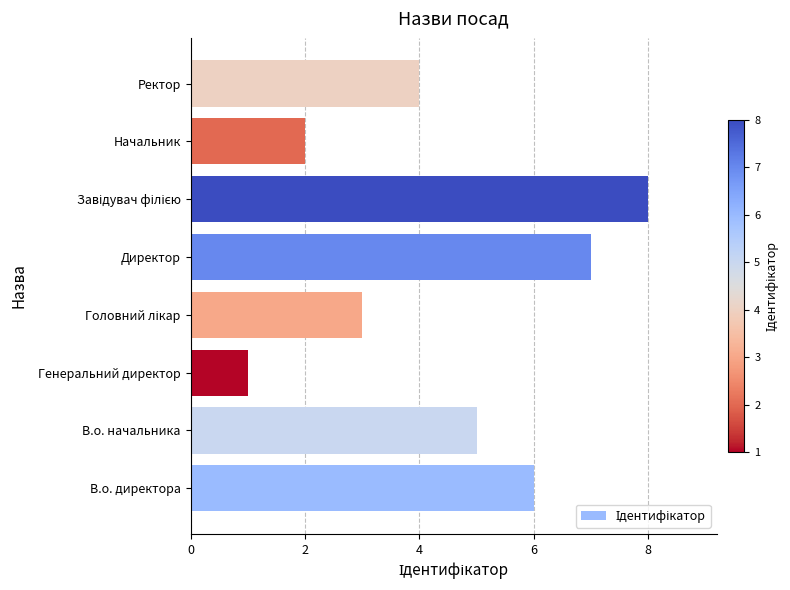

Count the number of categories in the chart.

8